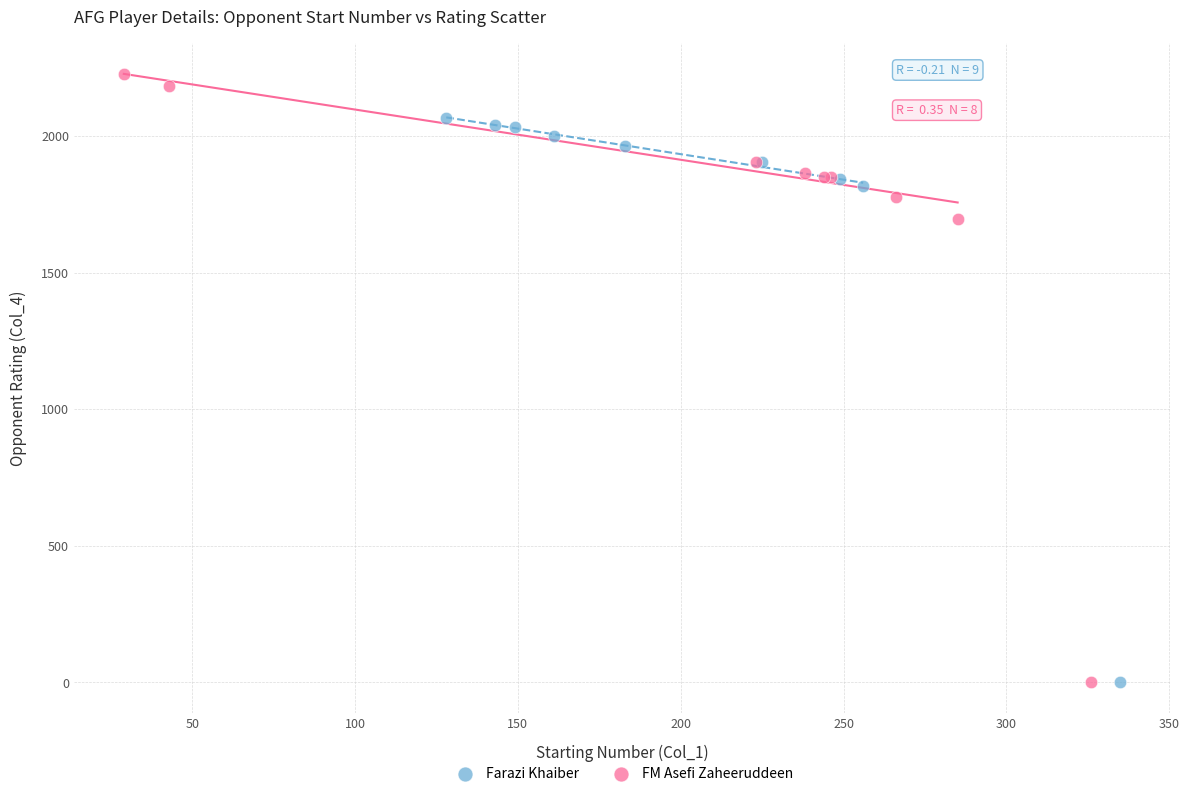

Which series has the widest spread of Y values?

FM Asefi Zaheeruddeen